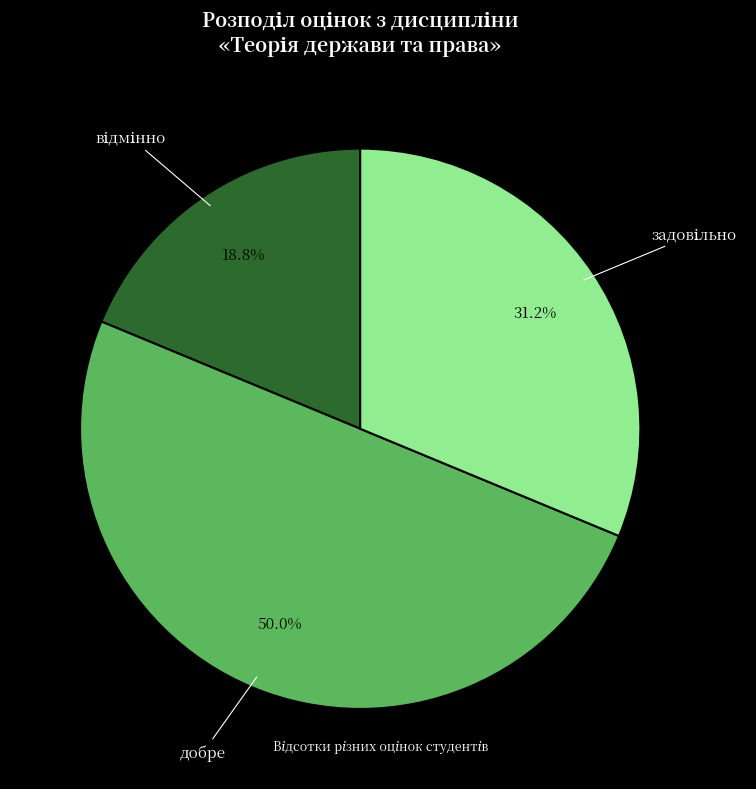

To the nearest percent, what percentage of the pie is добре?

50%